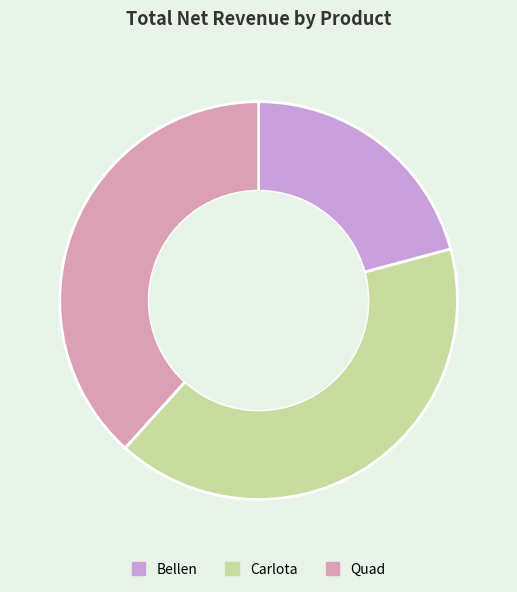

How many segments does this pie chart have?

3